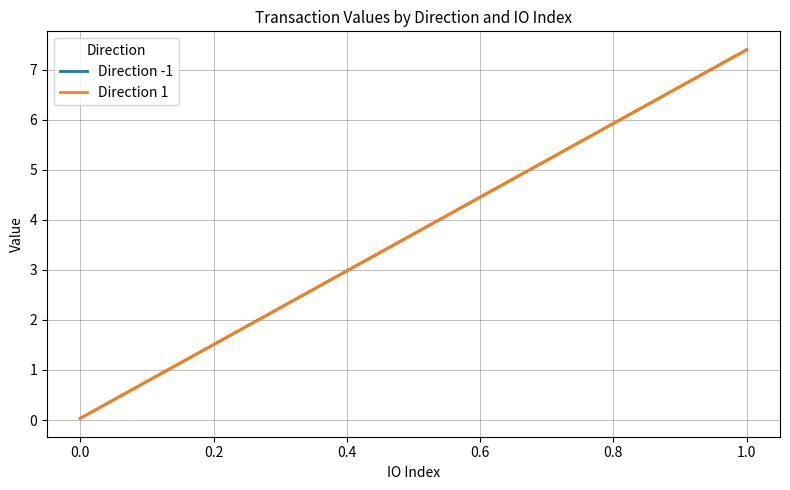

How many data points in Direction -1 are less than 7?

1